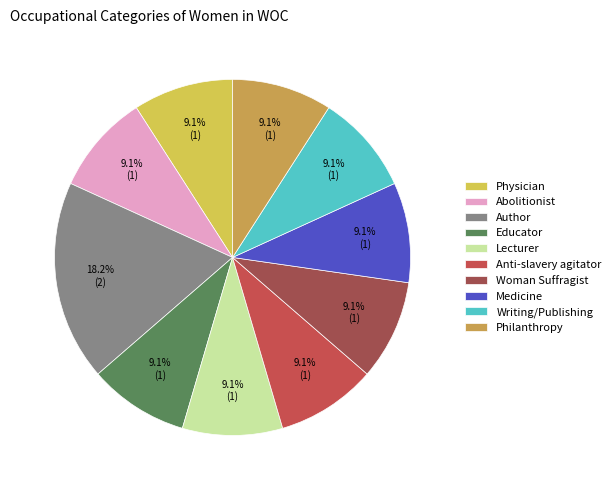

Which has a higher value, Lecturer or Woman Suffragist?

Lecturer